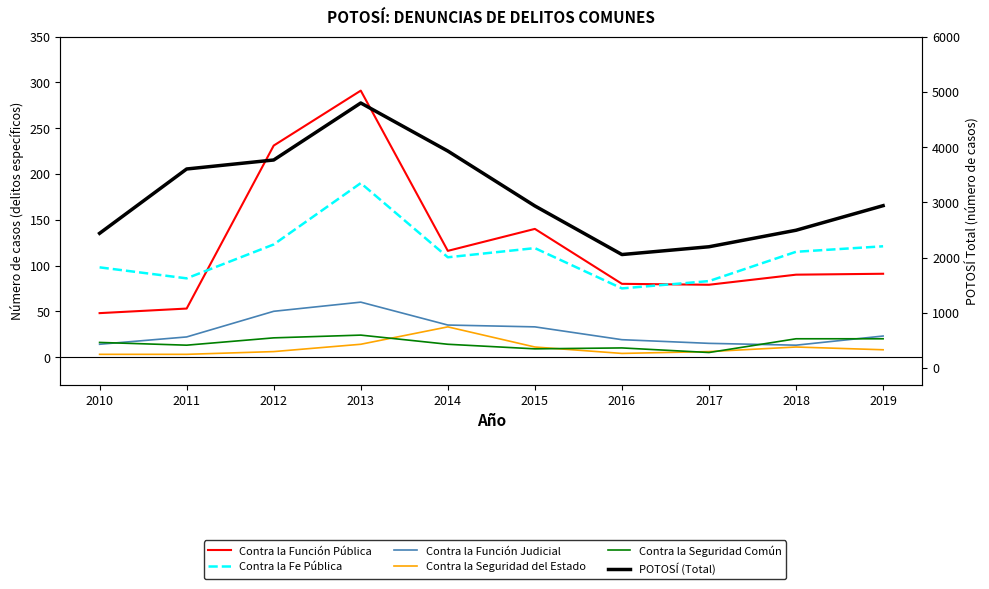

Is the value of Contra la Función Judicial at 2019 greater than the value of POTOSÍ (Total) at 2010?

No